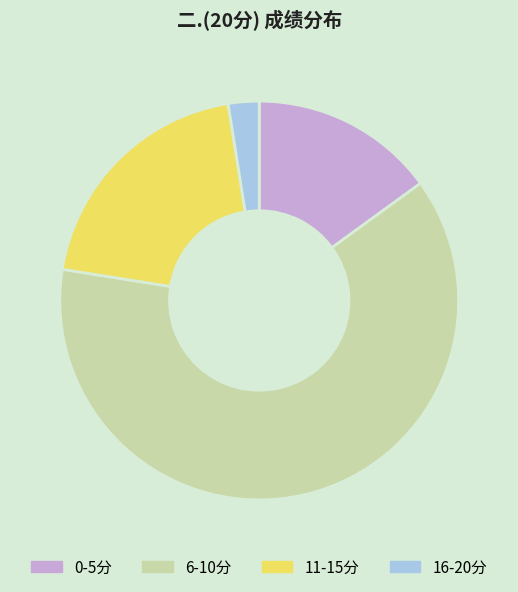

Is there a majority slice in this chart?

Yes